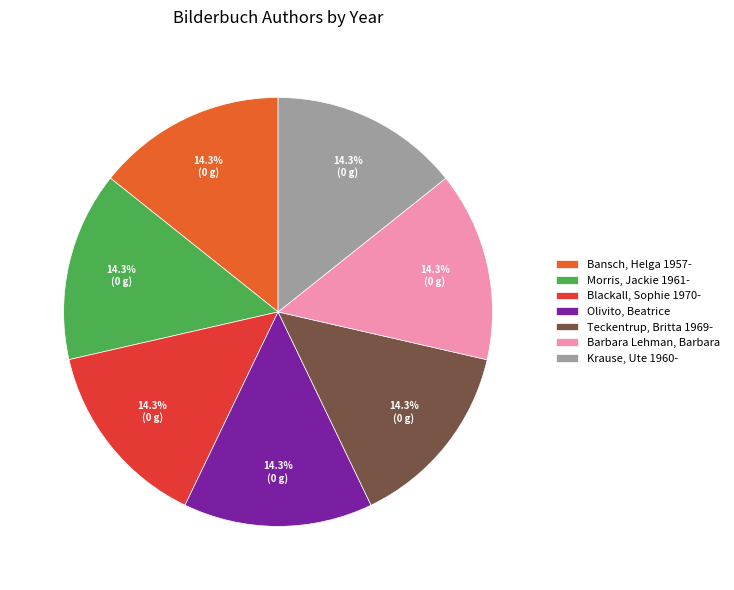

Does Teckentrup, Britta 1969- represent more than half of the total?

No